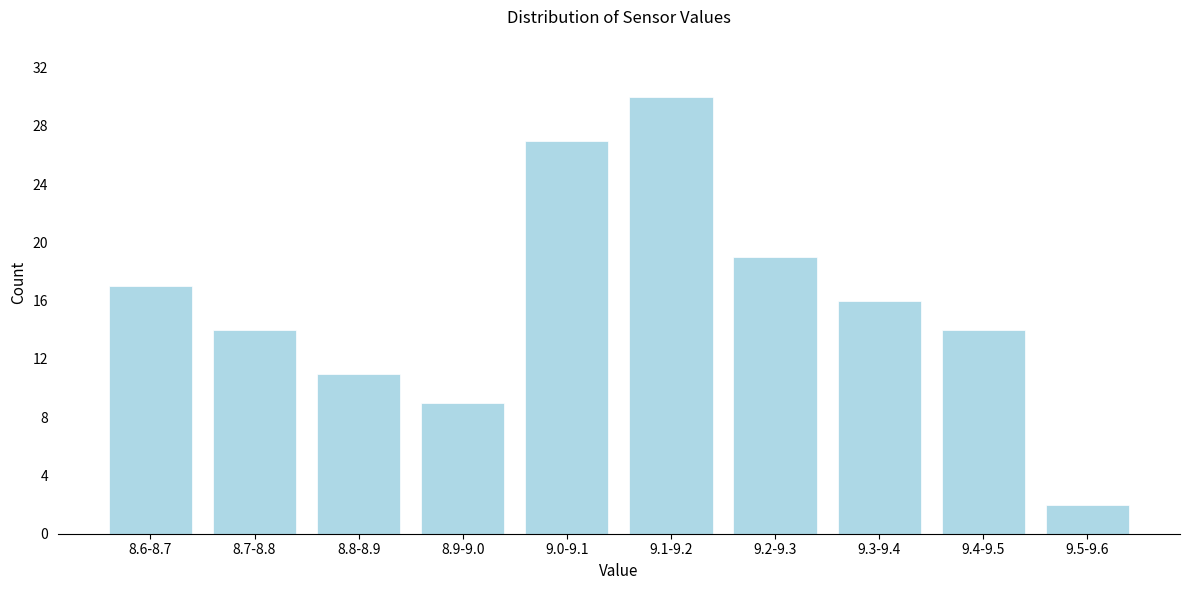

Reading left to right, extract all data points from this chart.

17	14	11	9	27	30	19	16	14	2